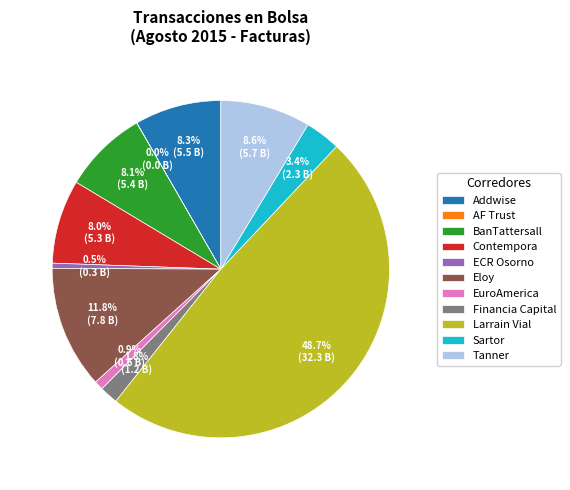

Combined, what portion of the pie is ECR Osorno and Contempora?

8.5%